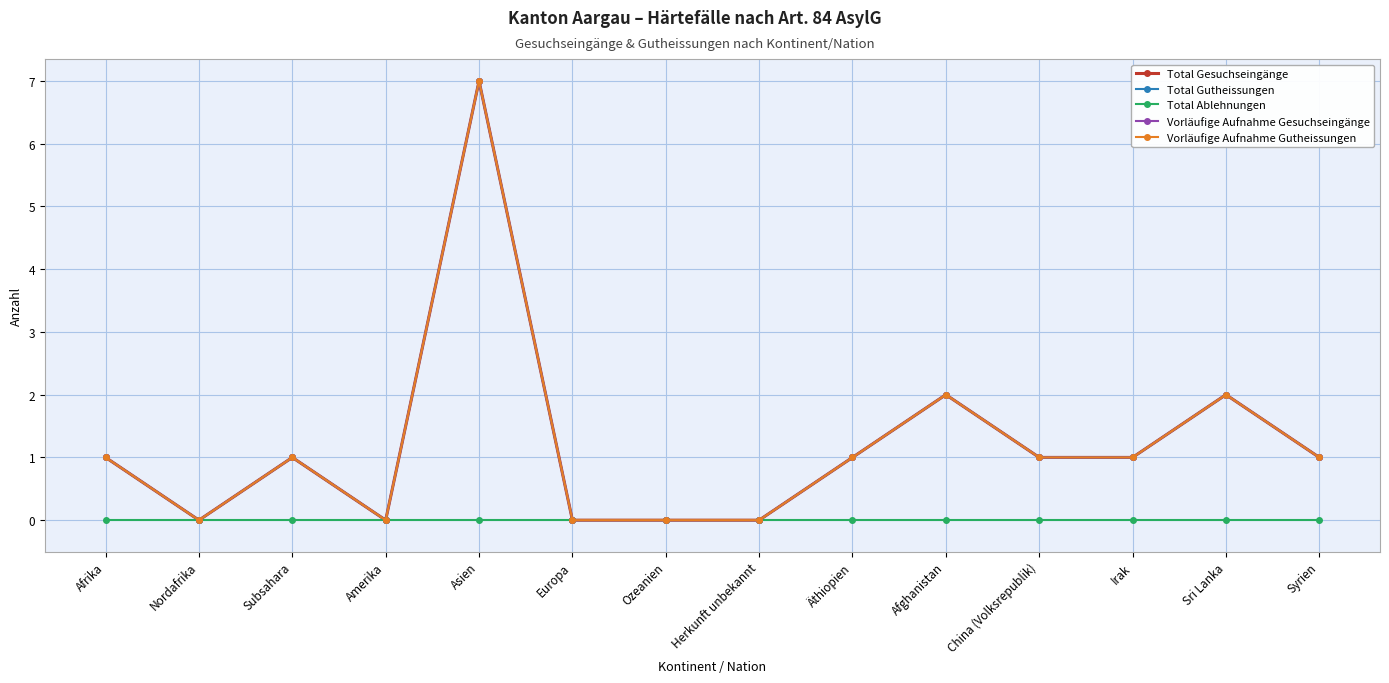

What are all the series names shown in the legend?

Total Gesuchseingänge, Total Gutheissungen, Total Ablehnungen, Vorläufige Aufnahme Gesuchseingänge, Vorläufige Aufnahme Gutheissungen